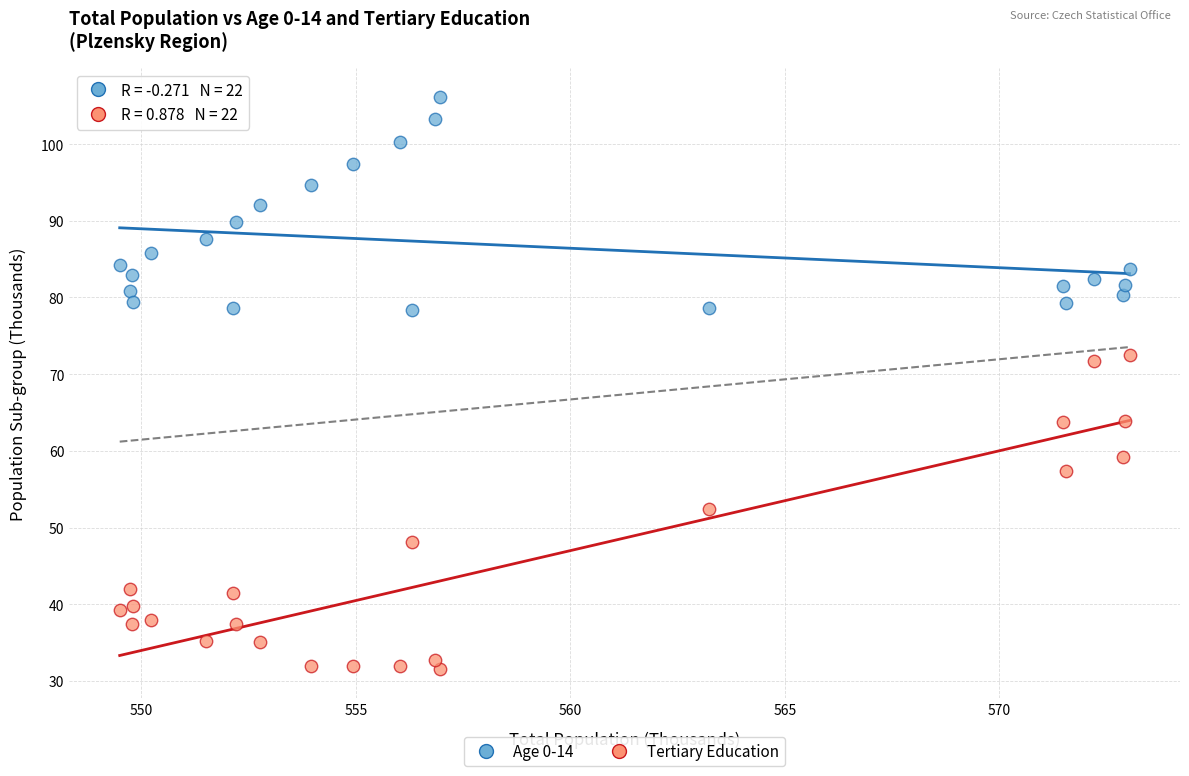

Which series contains the lowest Y value?

Tertiary Education